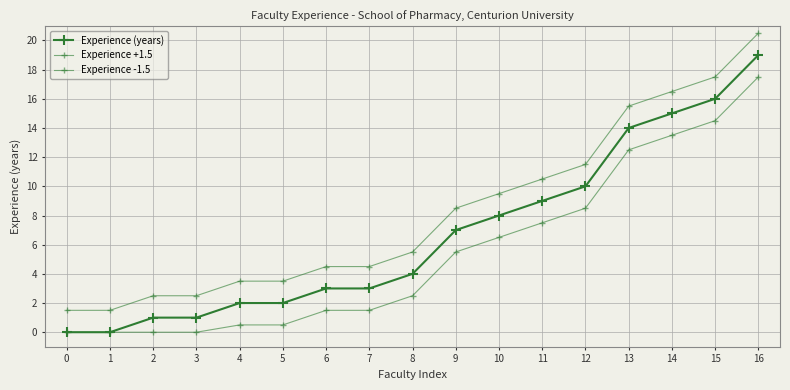

Rank the series at 12 from lowest to highest value.

Experience -1.5, Experience (years), Experience +1.5